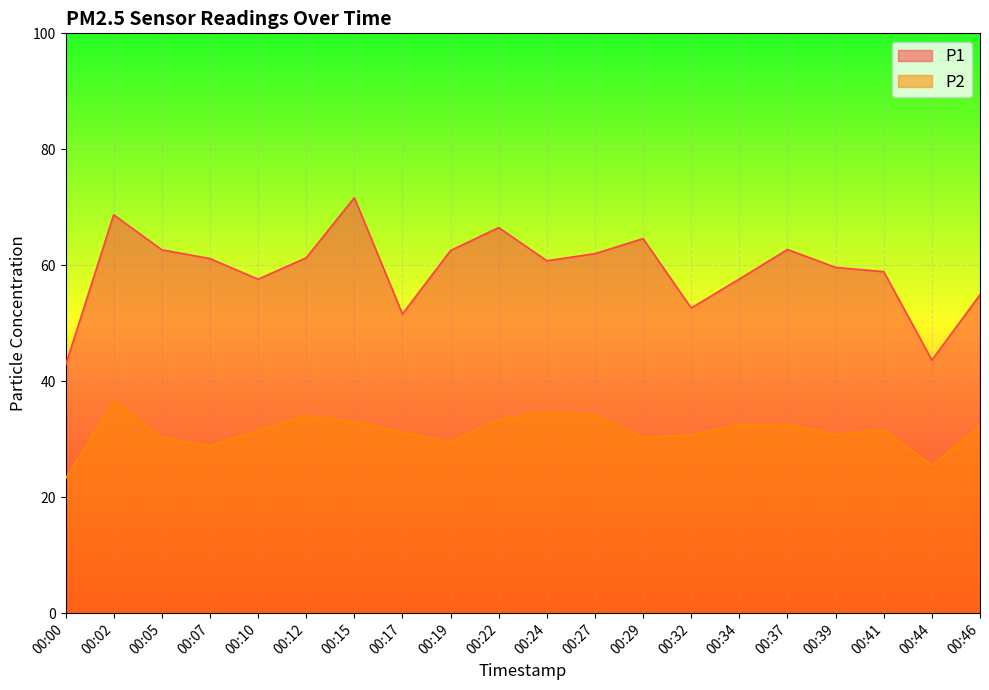

True or false: P2 and P1 intersect in this chart.

False